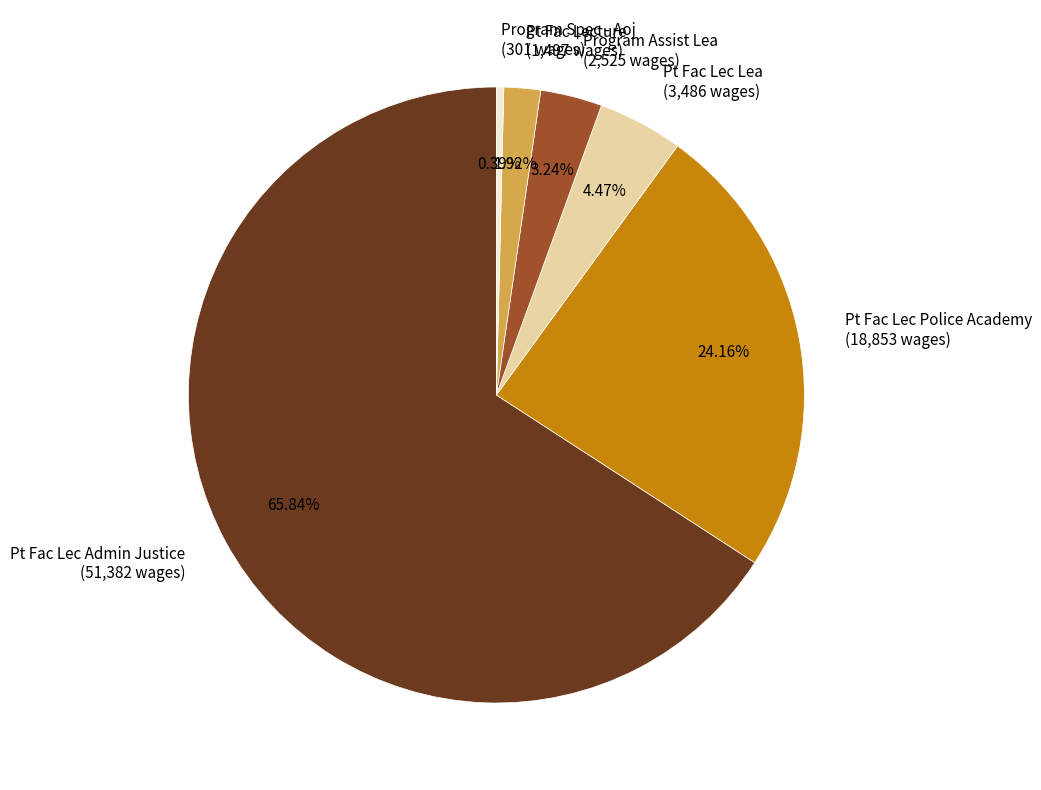

Which slice is the largest?

Pt Fac Lec Admin Justice